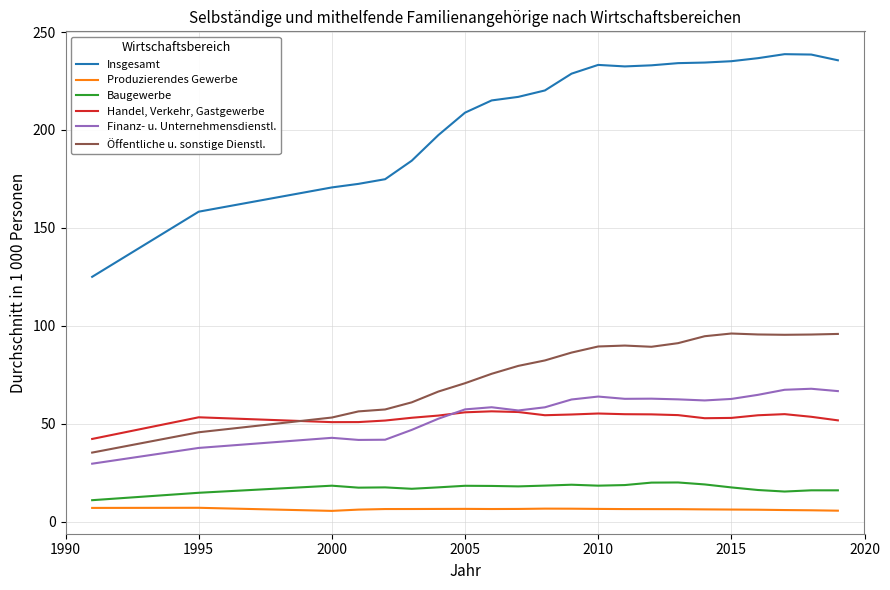

What is the smallest value displayed?

5.4